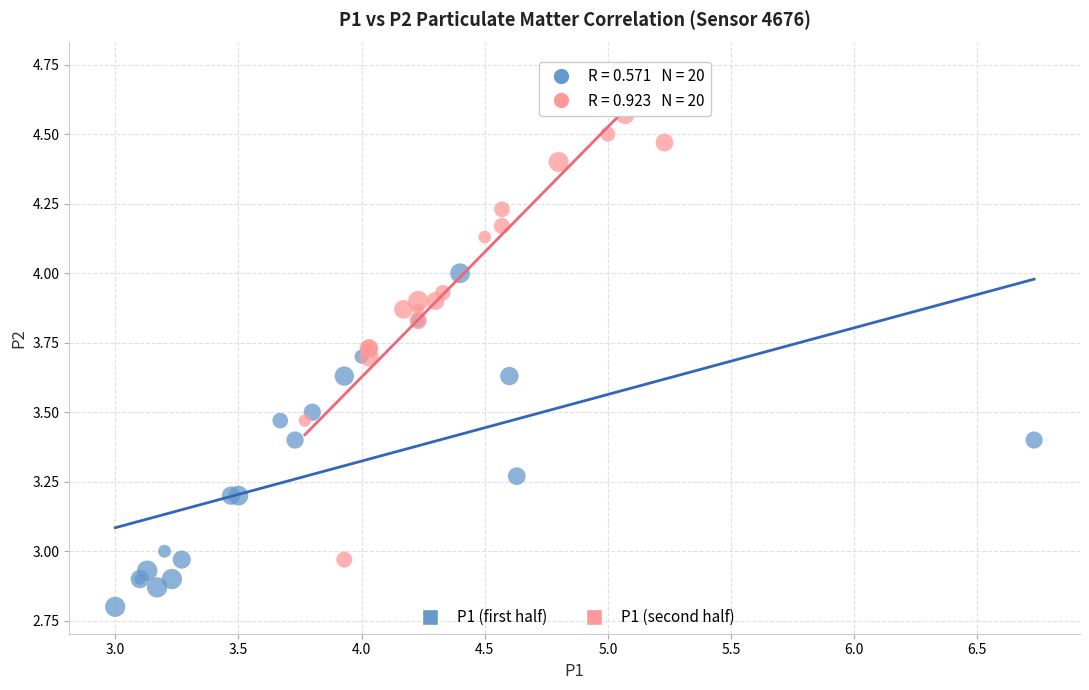

Which series reaches the minimum Y coordinate?

P1 (first half)